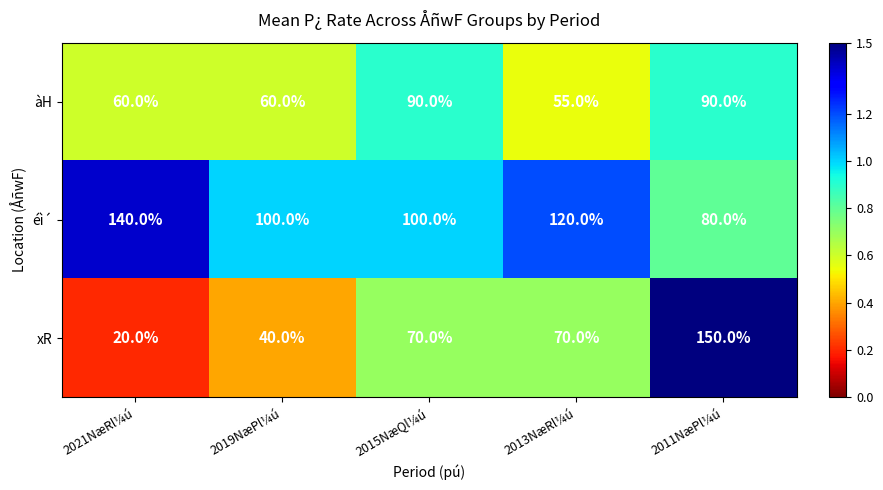

At which category is the sum across all series the highest?

2011NæPl¼ú